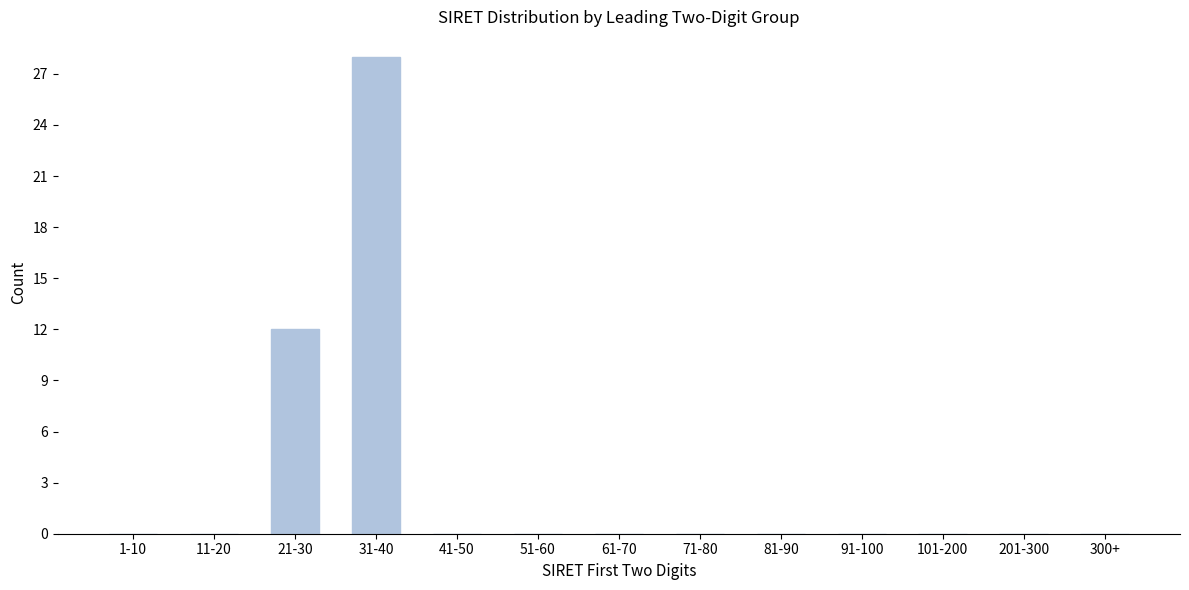

Reading left to right, what are all the values shown in this chart?

1-10=0	11-20=0	21-30=12	31-40=28	41-50=0	51-60=0	61-70=0	71-80=0	81-90=0	91-100=0	101-200=0	201-300=0	300+=0